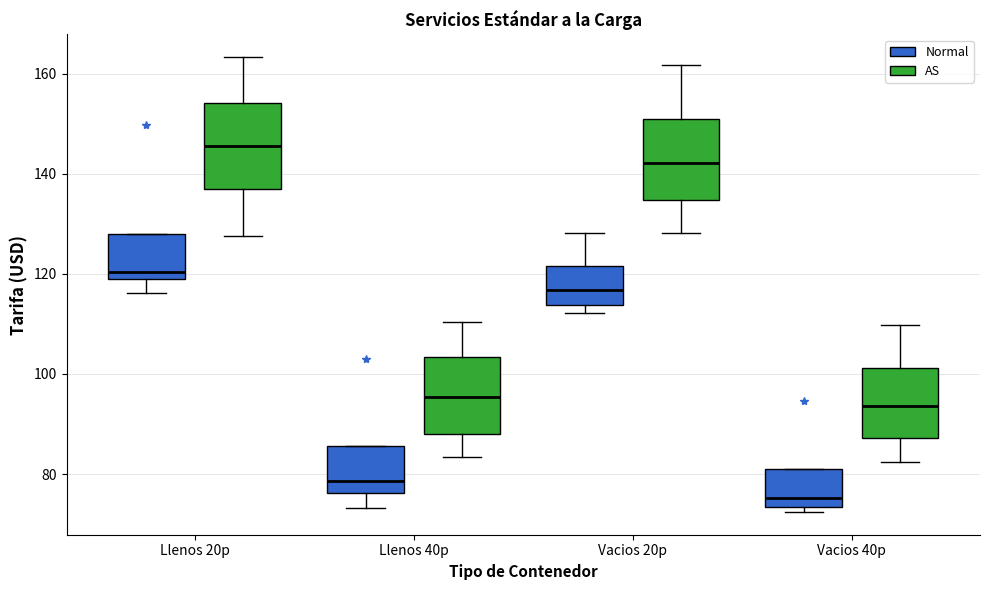

Which box has the highest median line?

Llenos 20p (AS)